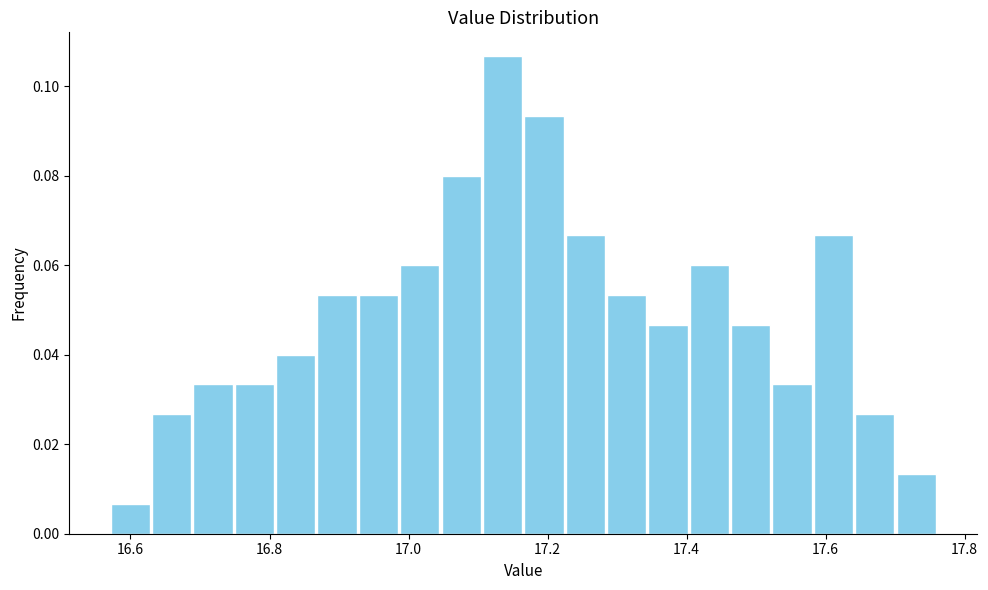

Around what value on the x-axis is the tallest bar? Give the approximate position of its centre, as read against the axis.

17.14